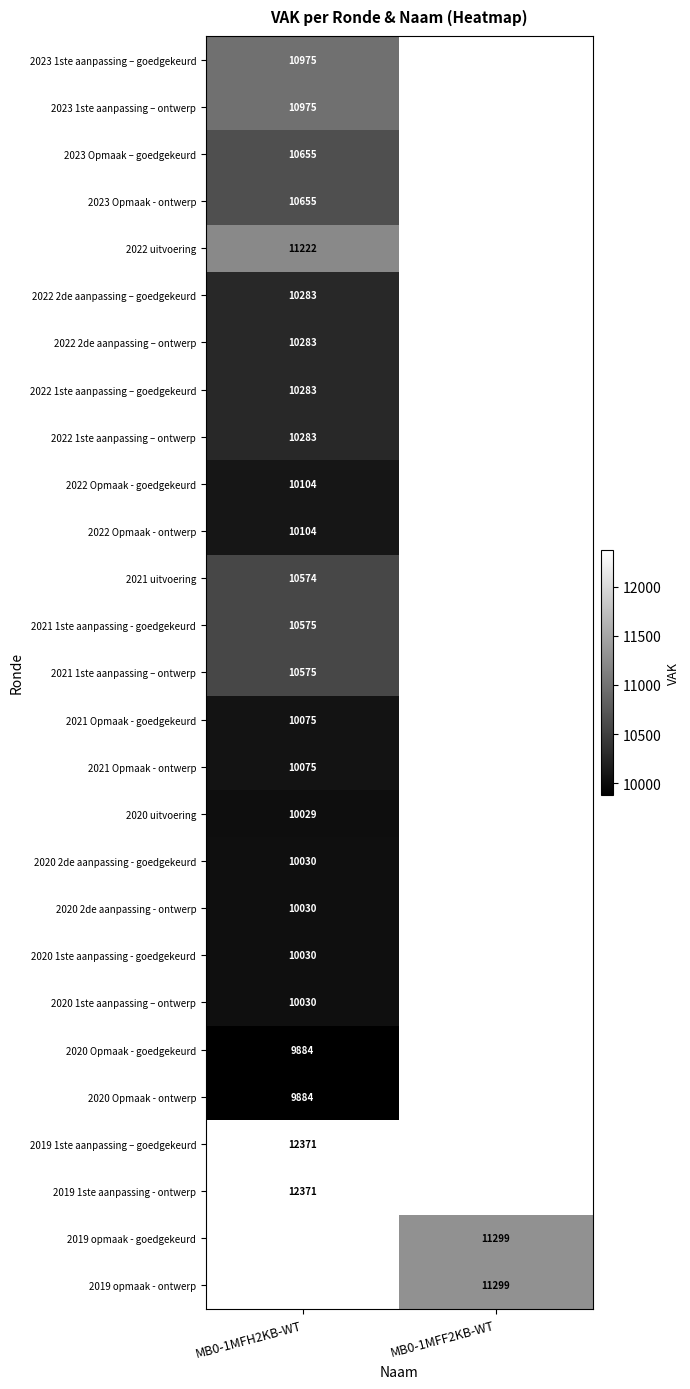

True or false: 2022 Opmaak - goedgekeurd has a value of 10104 at MB0-1MFH2KB-WT.

True